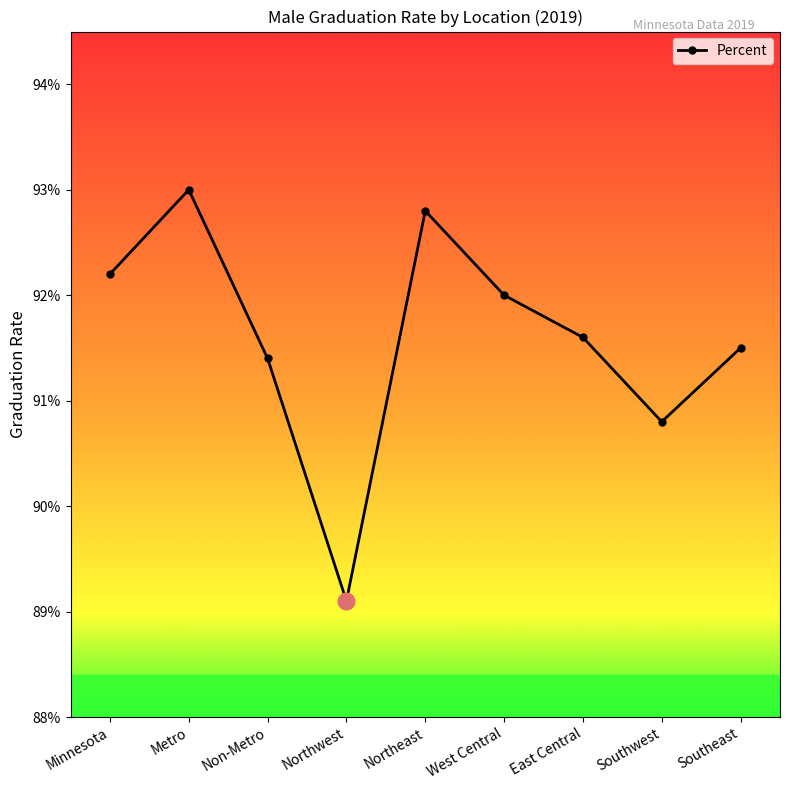

Rank the categories by value from highest to lowest.

Metro, Northeast, Minnesota, West Central, East Central, Southeast, Non-Metro, Southwest, Northwest